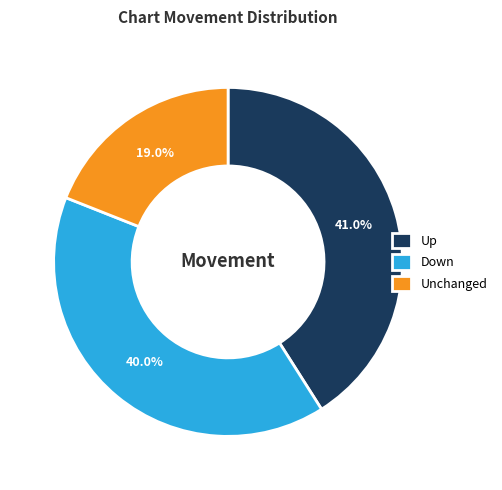

Which has a higher value, Up or Unchanged?

Up